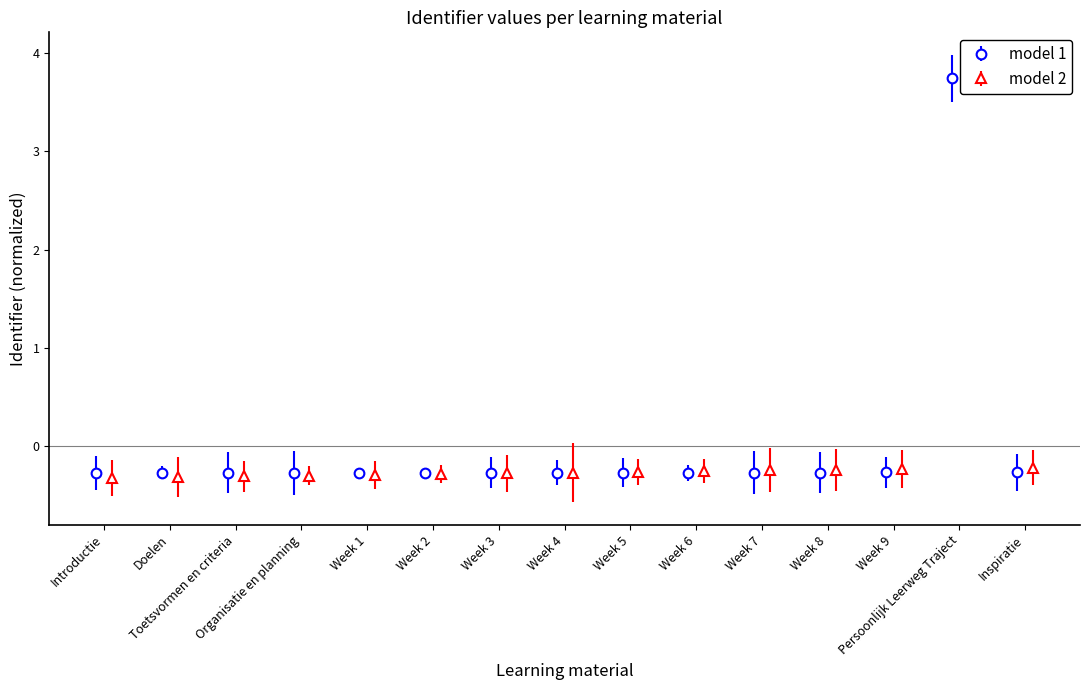

True or false: Identifier and Identifier_scaled intersect in this chart.

False